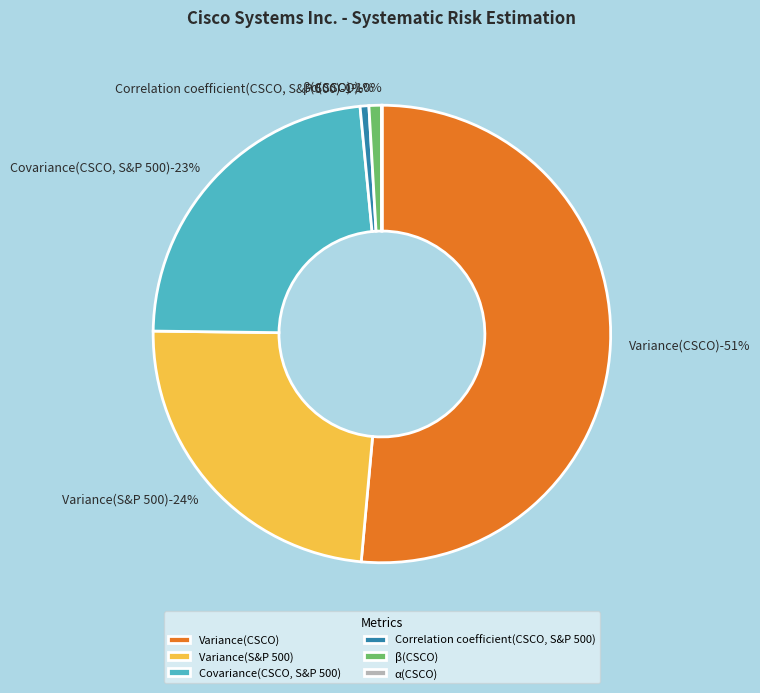

Is it true that Correlation coefficient(CSCO, S&P 500) is 1% of the pie?

True